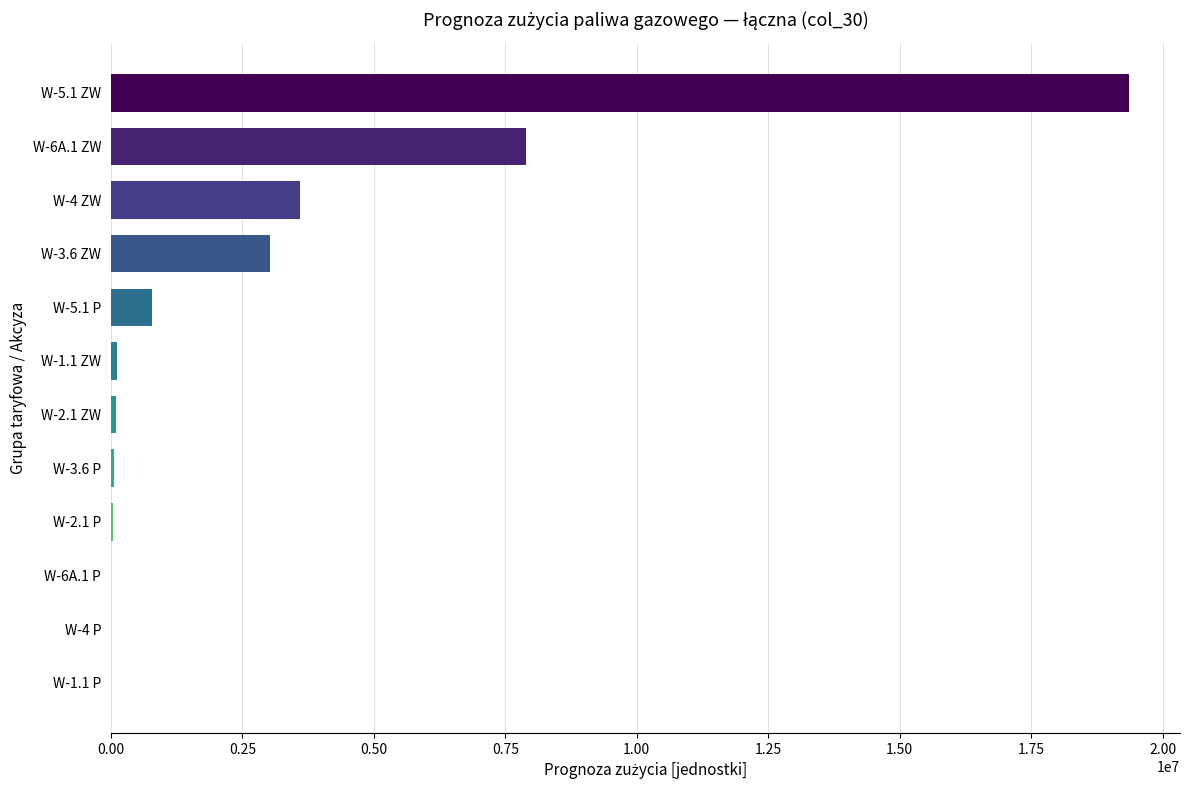

Is it true that the value at W-3.6 ZW is 1553010?

False